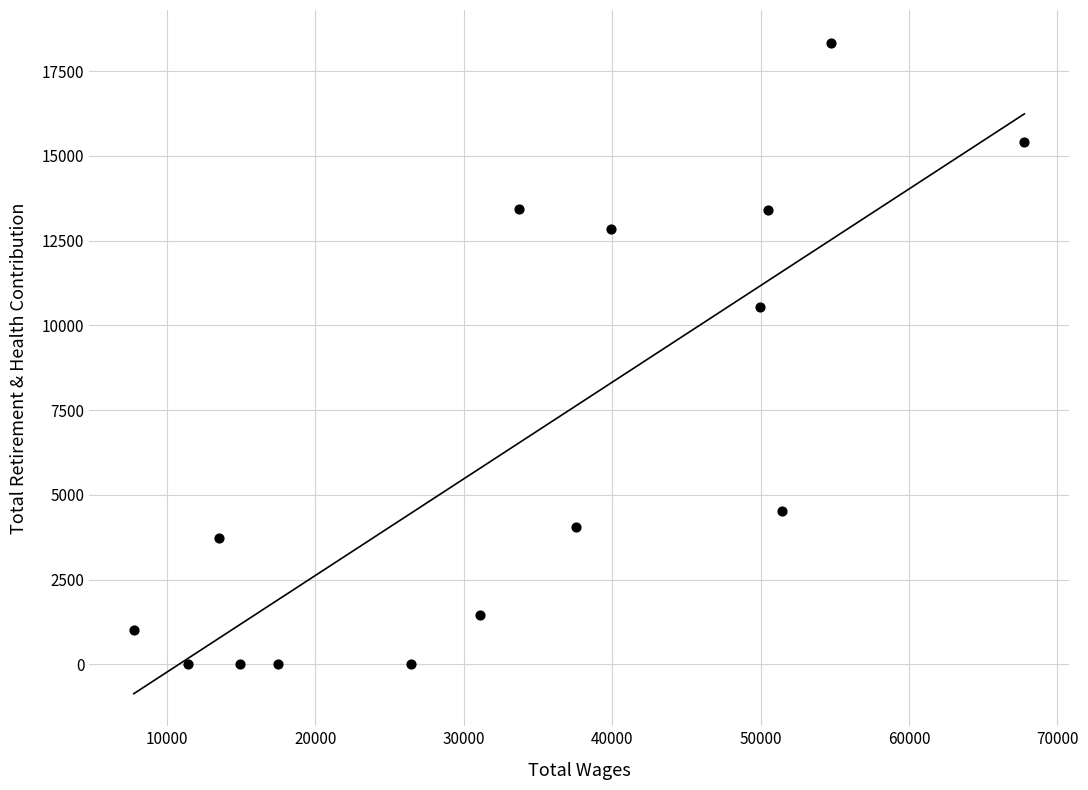

What Y value in the scatter plot is closest to 9169?

10543